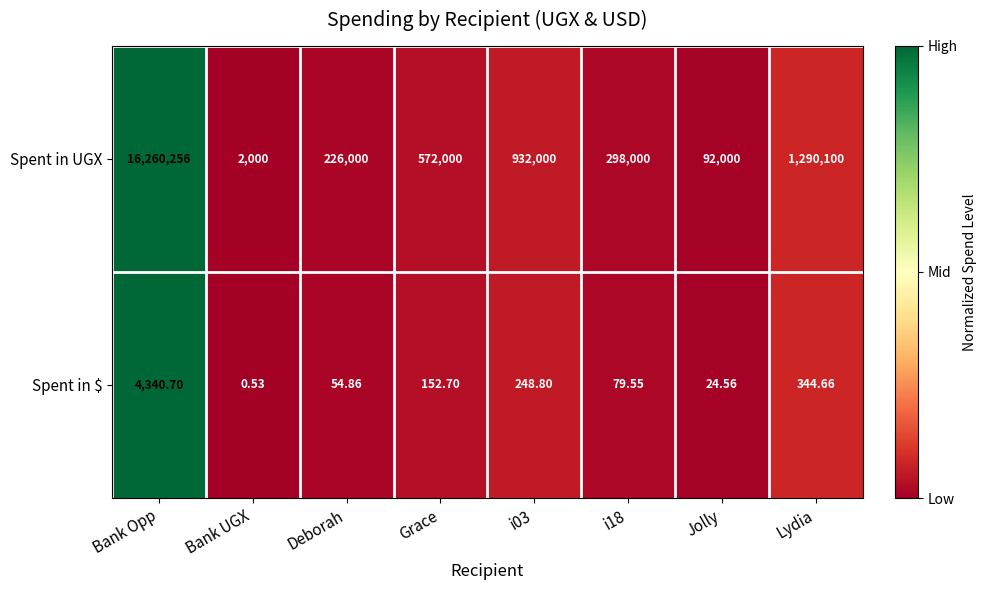

Rank the series by their maximum value, from lowest to highest.

Spent in $, Spent in UGX